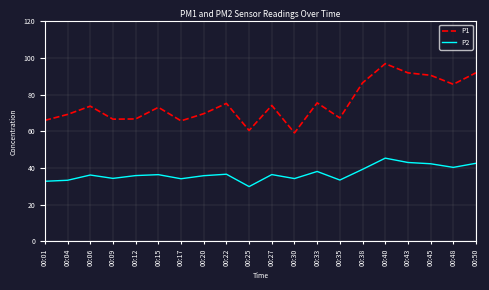

Count the number of data series in this chart.

2